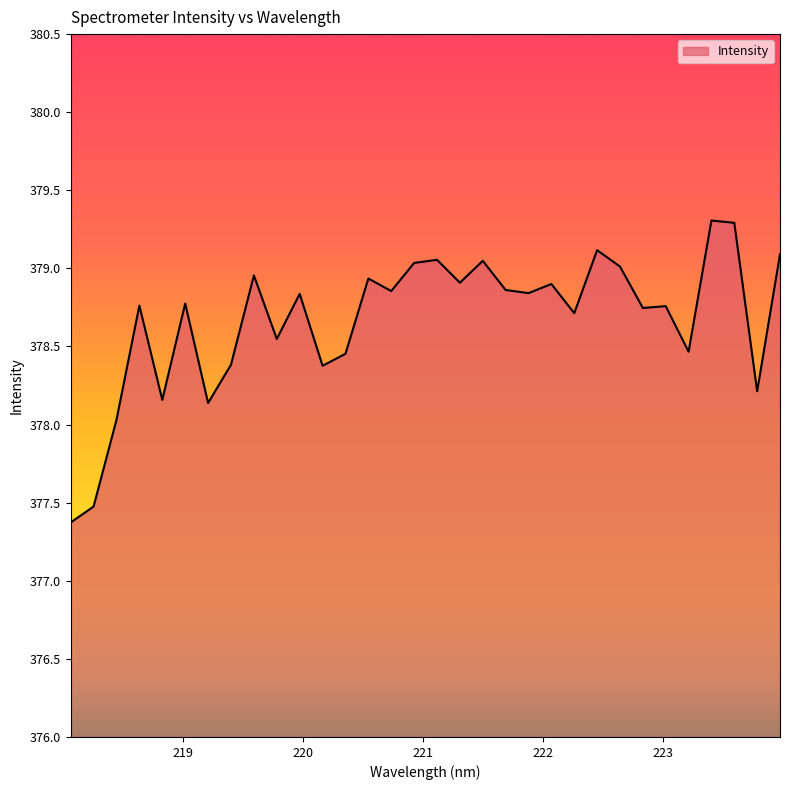

What is the difference between the maximum and minimum values?

1.9